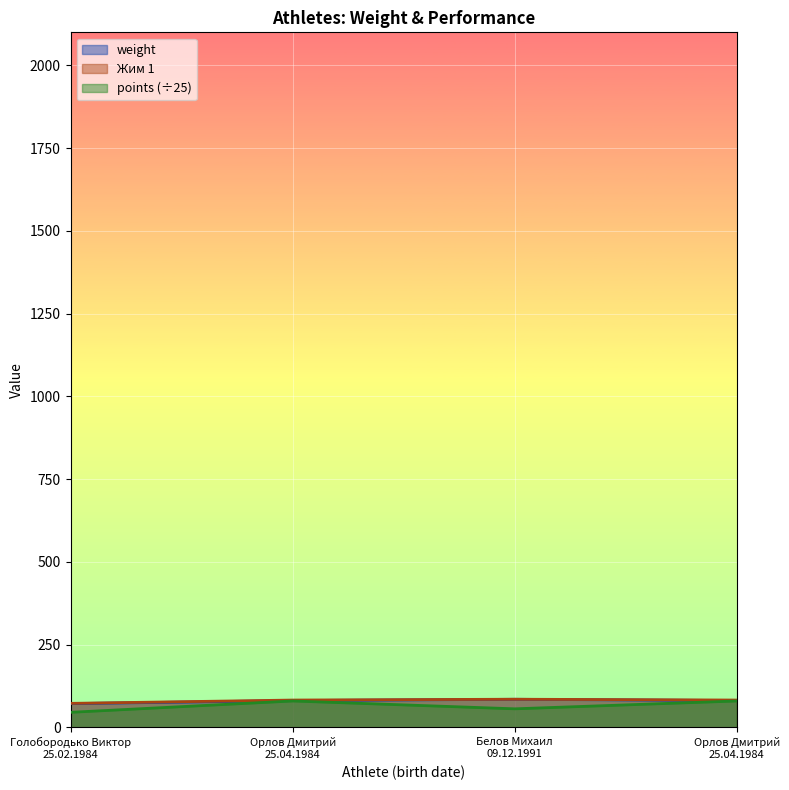

True or false: weight has a value of 71.7 at Голобородько Виктор
25.02.1984.

True